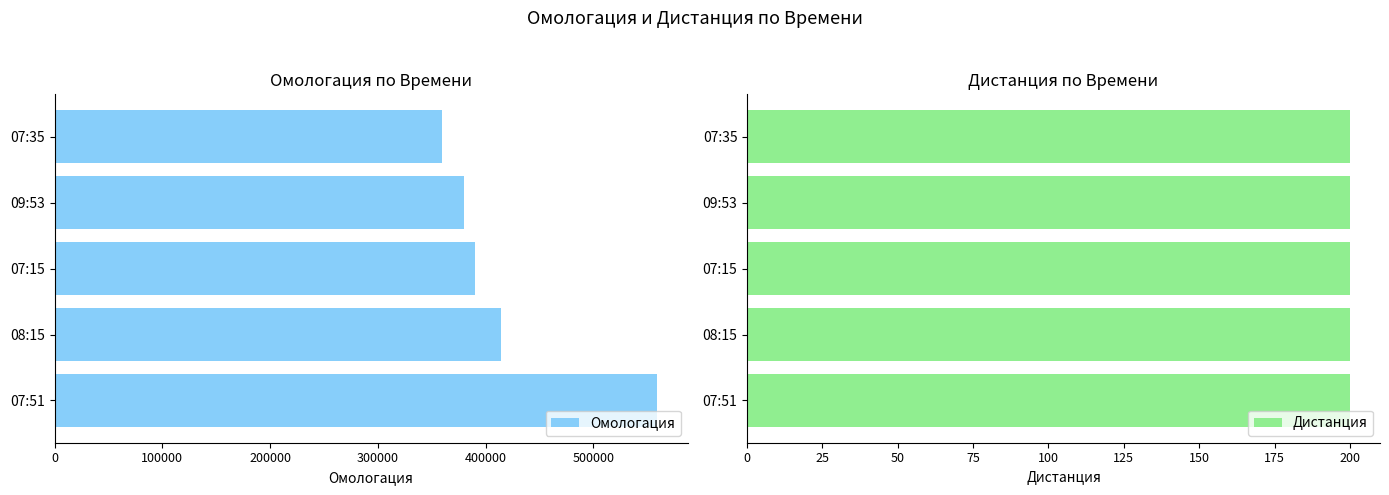

How many bars are there in each group?

2